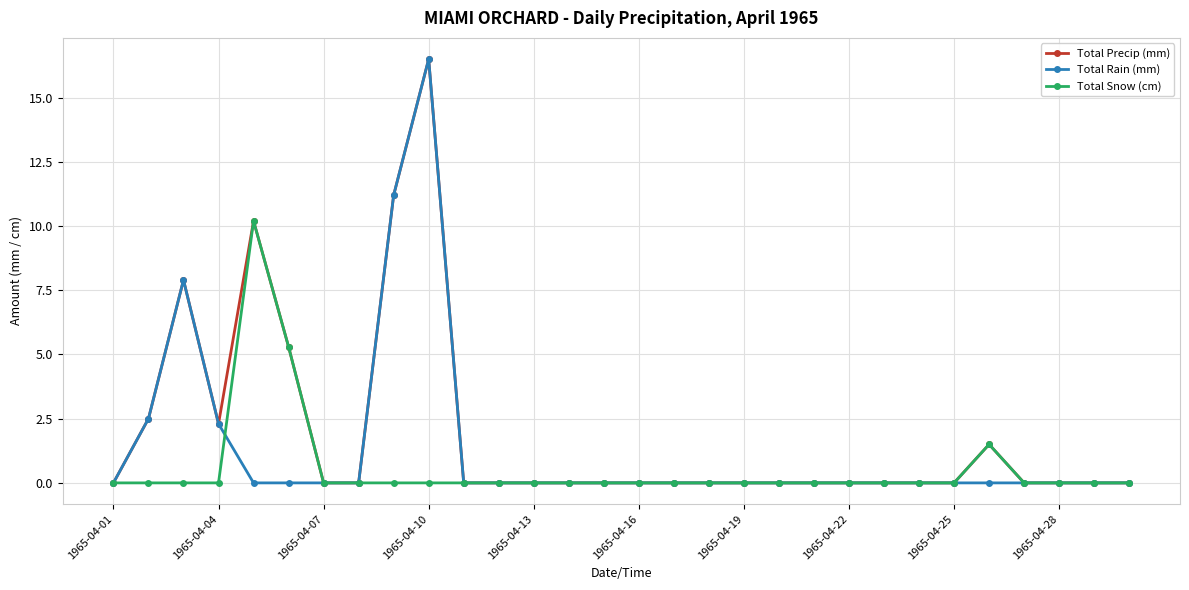

Rank the series by their average value, from lowest to highest.

Total Snow (cm), Total Rain (mm), Total Precip (mm)